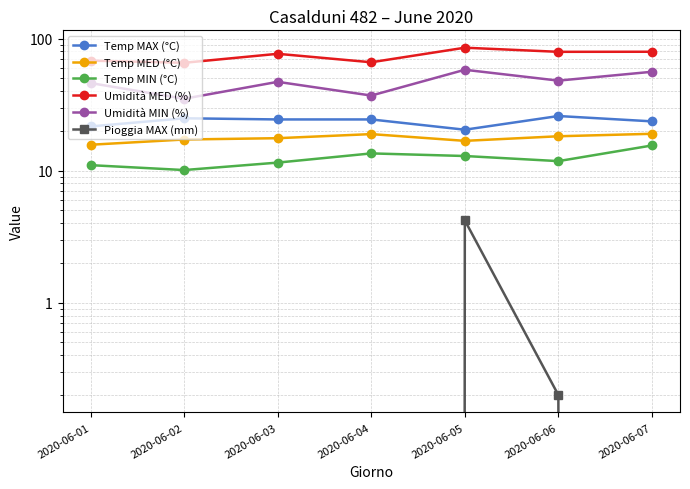

True or false: Umidità MIN (%) and Temp MIN (°C) intersect in this chart.

False